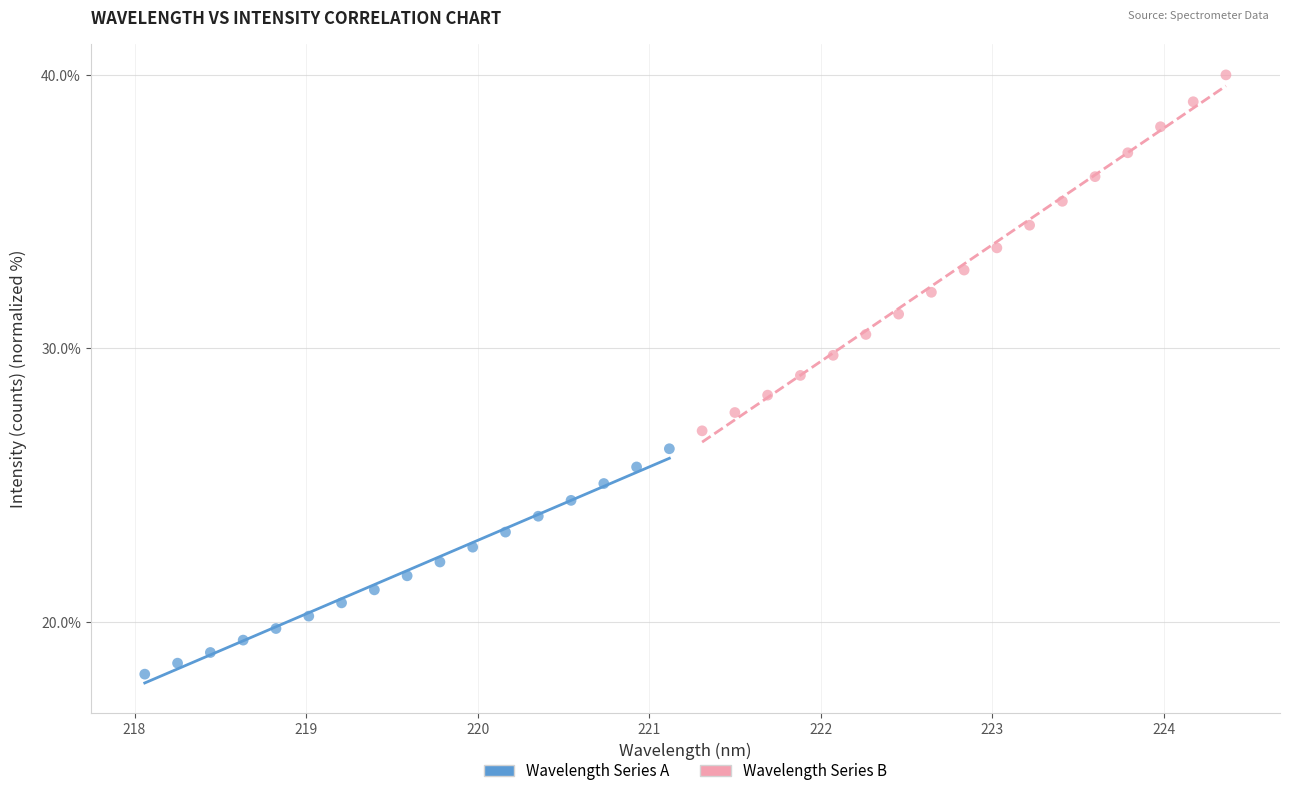

Which series contains the highest Y value?

Wavelength Series B